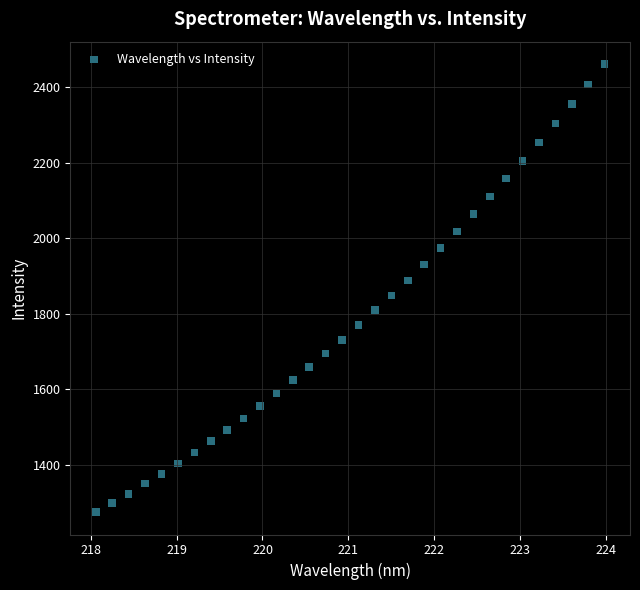

What is the range of Y values (max minus min)?

1187.2